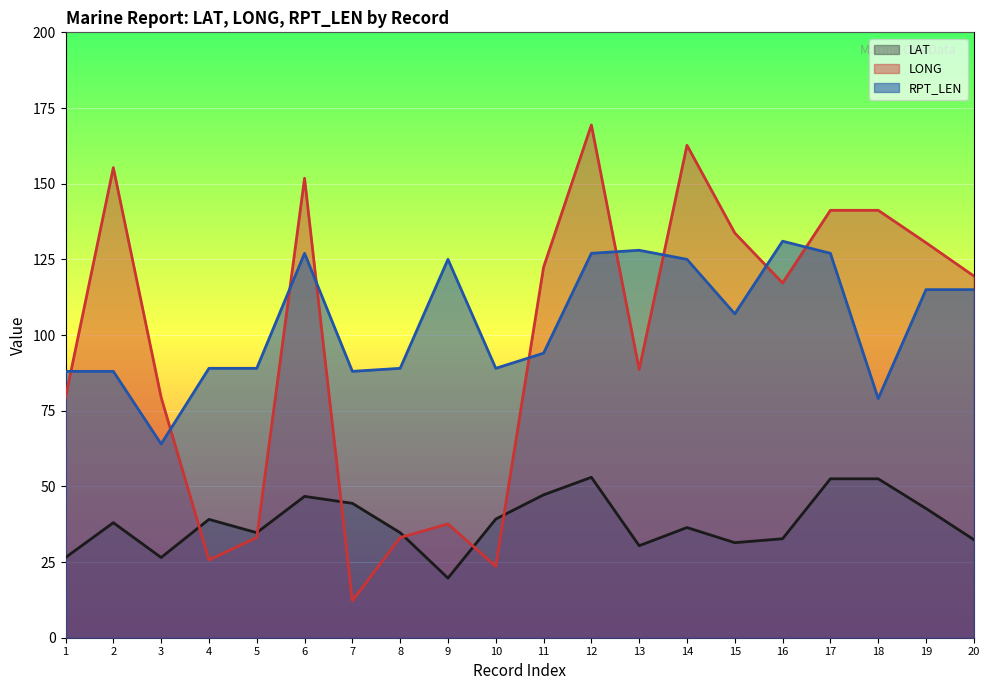

What is the spread (max minus min) of values at 18?

88.7